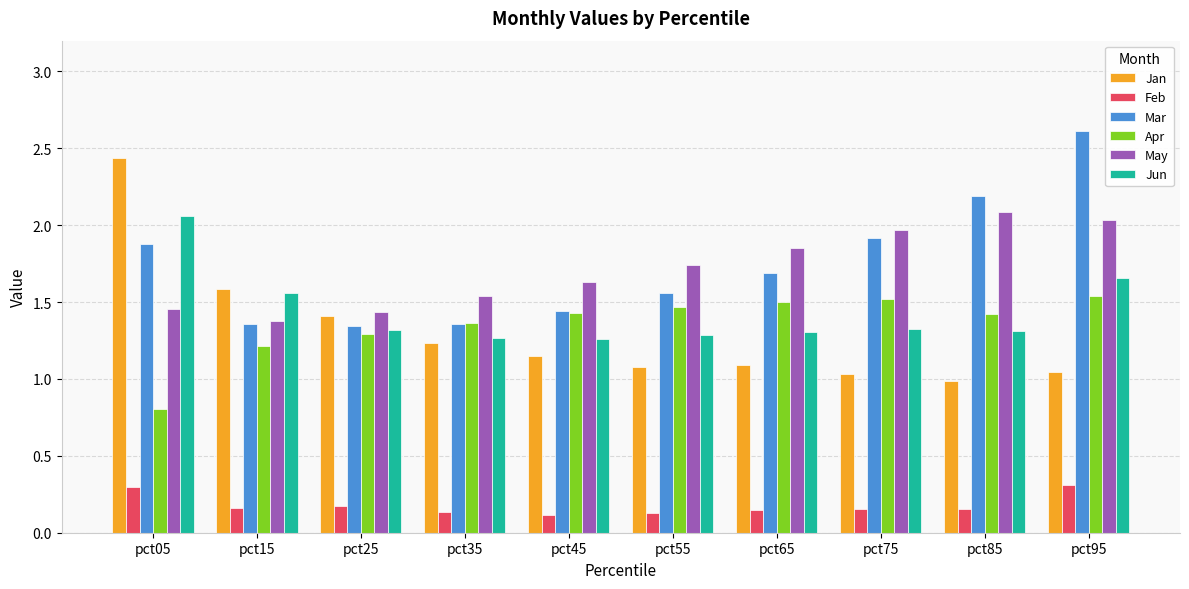

Does the chart contain stacked bars?

No